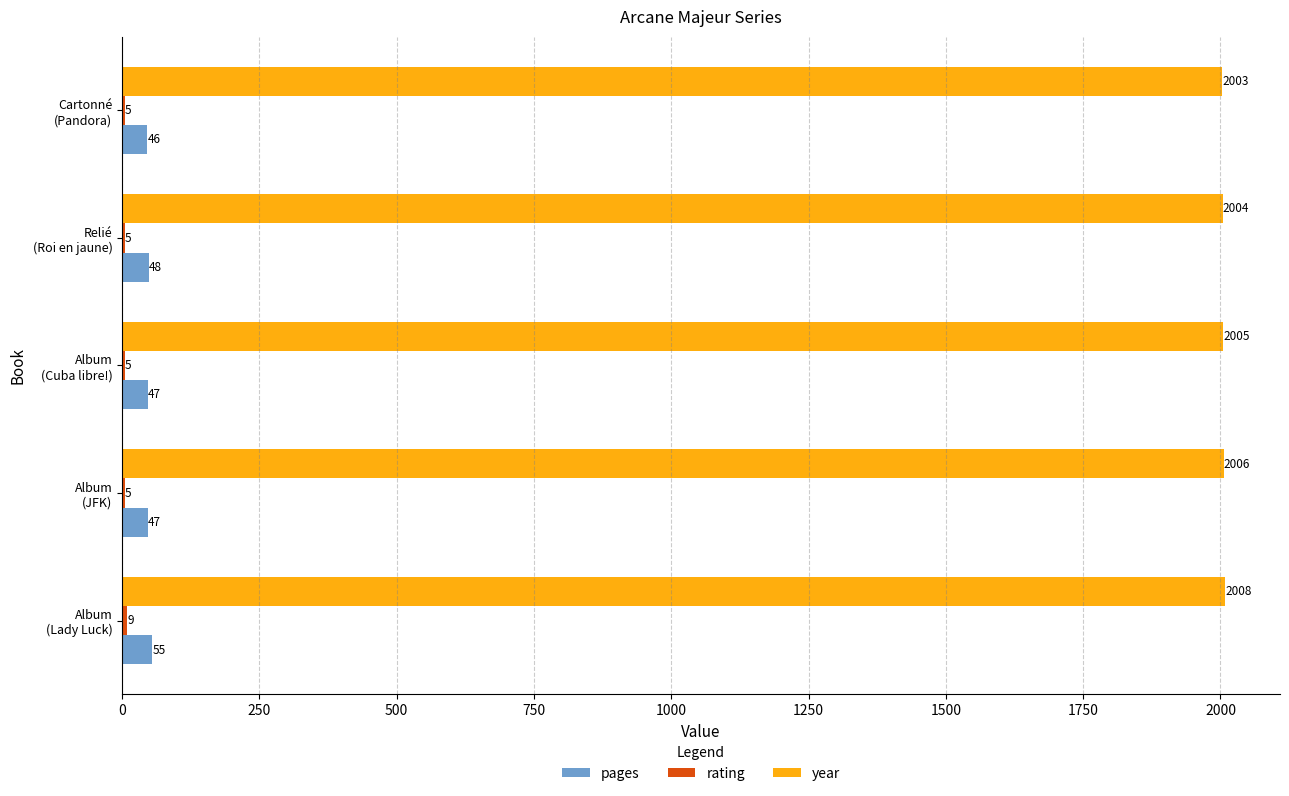

What is the sum of all year values?

10026